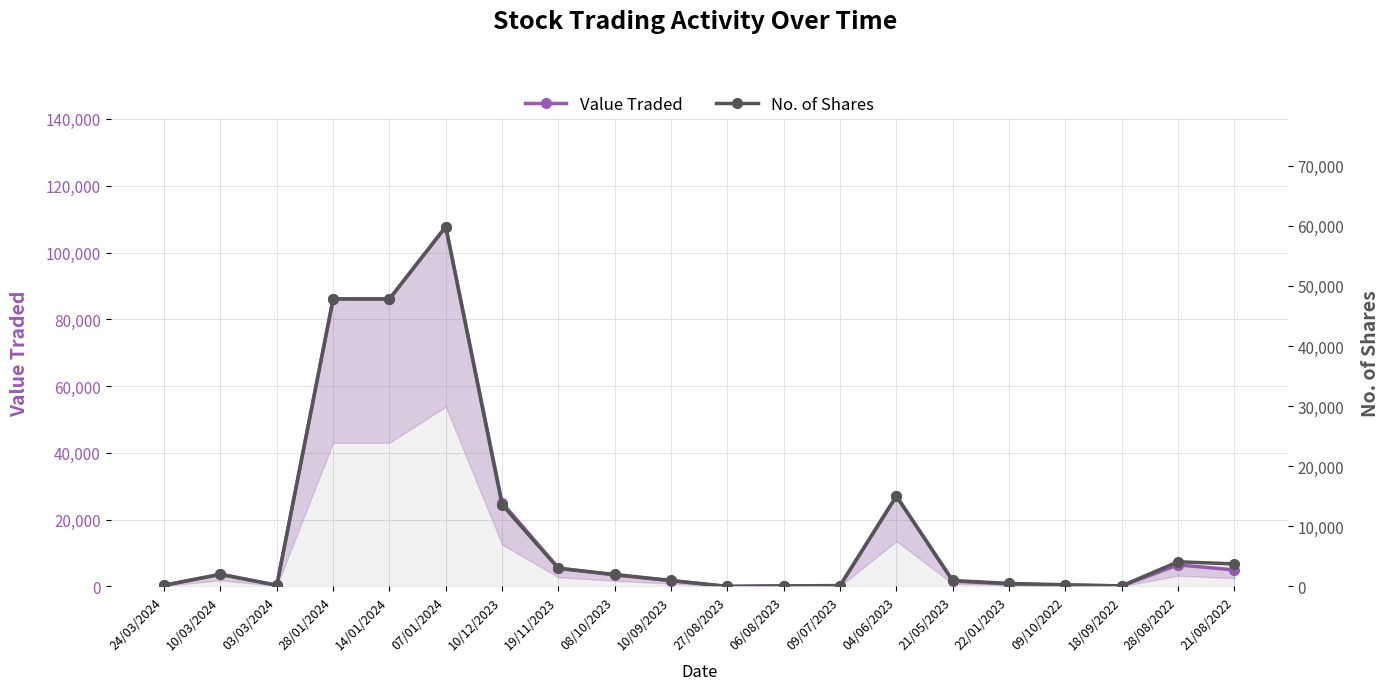

The value of No. of Shares at 03/03/2024 is 89. True or false?

False